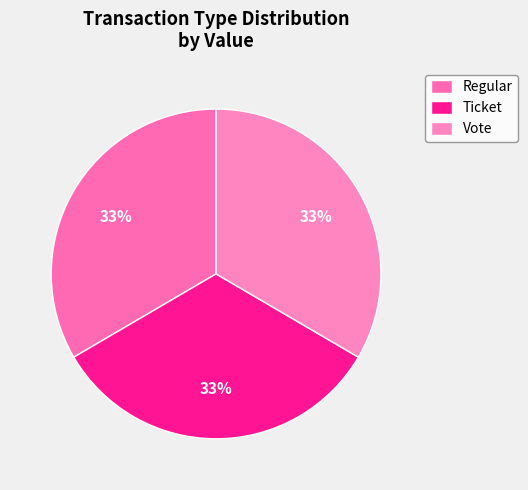

Which category has the biggest portion of the pie?

Regular